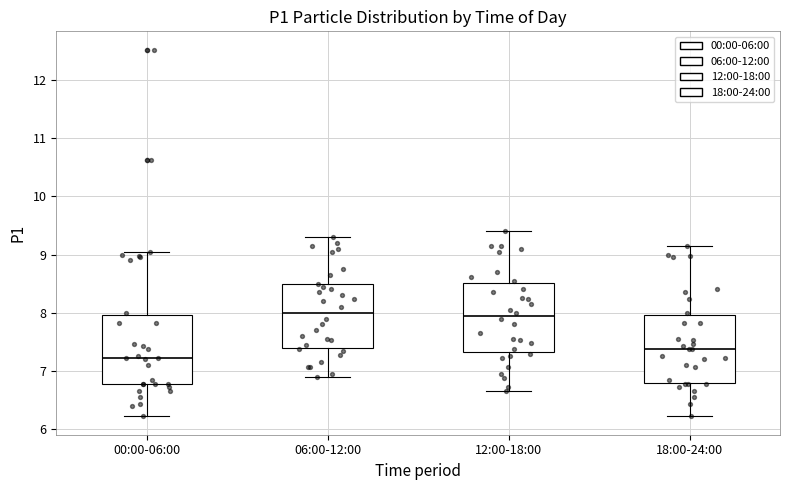

Where does the median line of the box for 12:00-18:00 sit on the y-axis? The values are not printed on the chart, so give them approximately, as read against the axis.

8.0